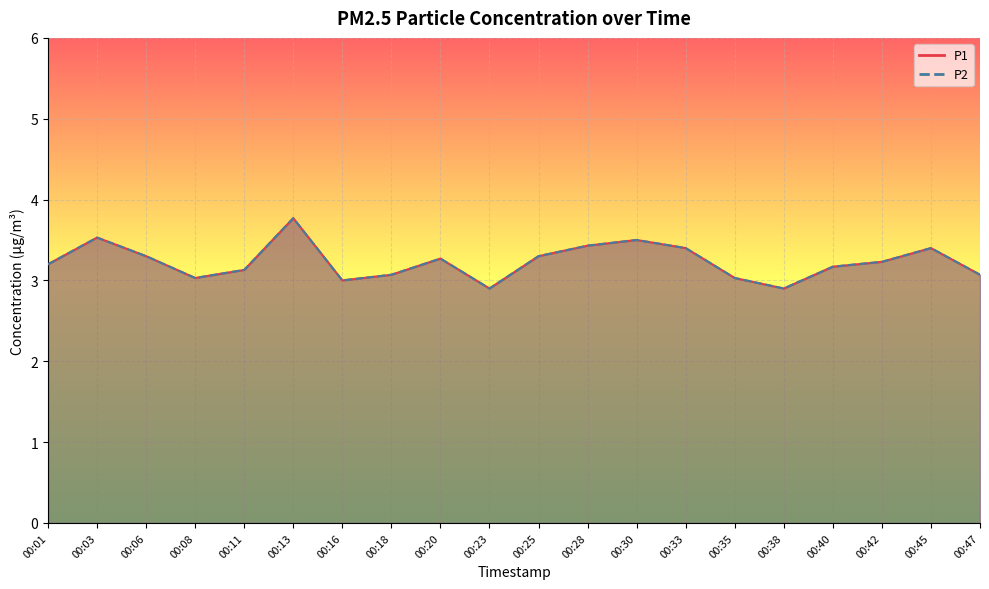

Count the number of data series in this chart.

2